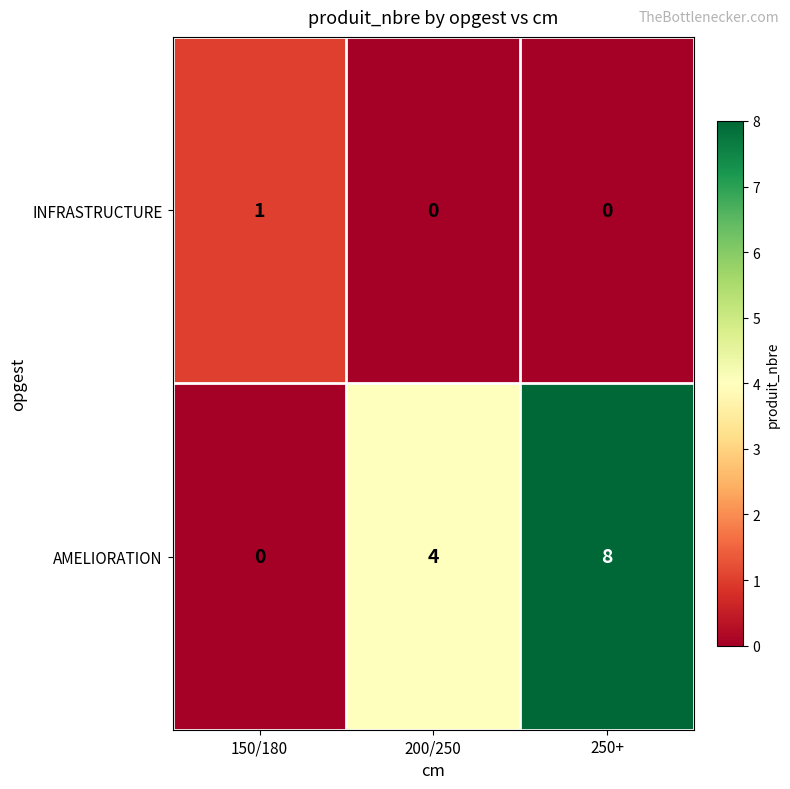

The value of AMELIORATION at 200/250 is 4. True or false?

True